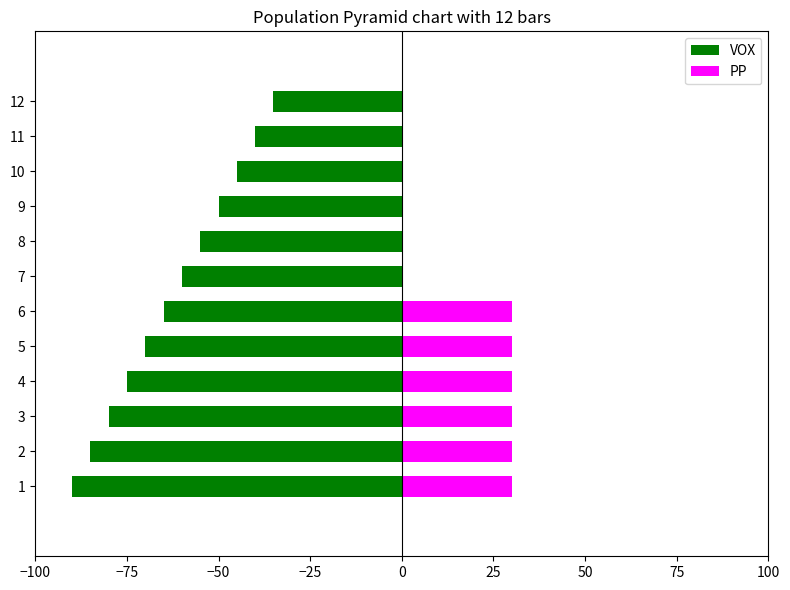

What are all the series names shown in the legend?

VOX, PP